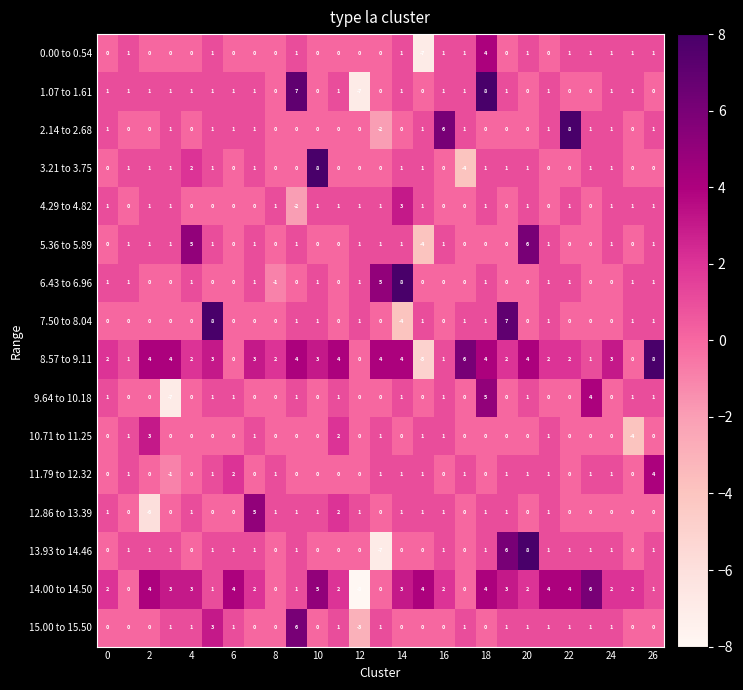

What is the difference between the maximum and second lowest values in the 0.00 to 0.54 series?

4